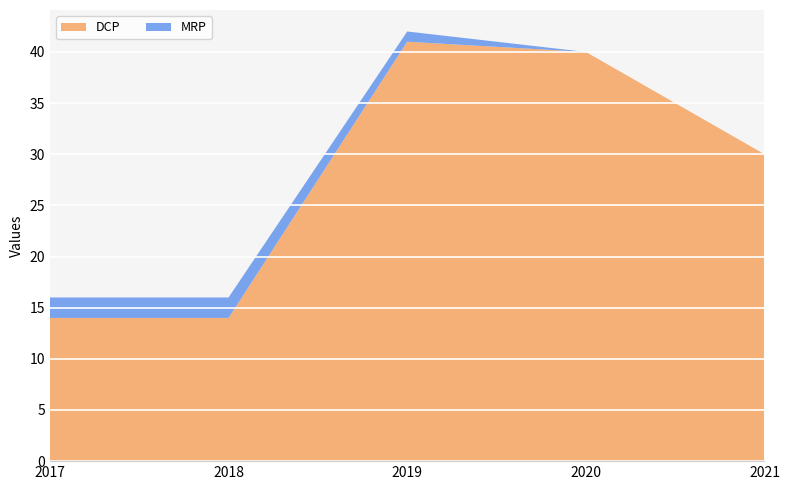

Reading right to left, transcribe all the data shown in this chart.

DCP: 30	40	41	14	14
MRP: 0	0	1	2	2